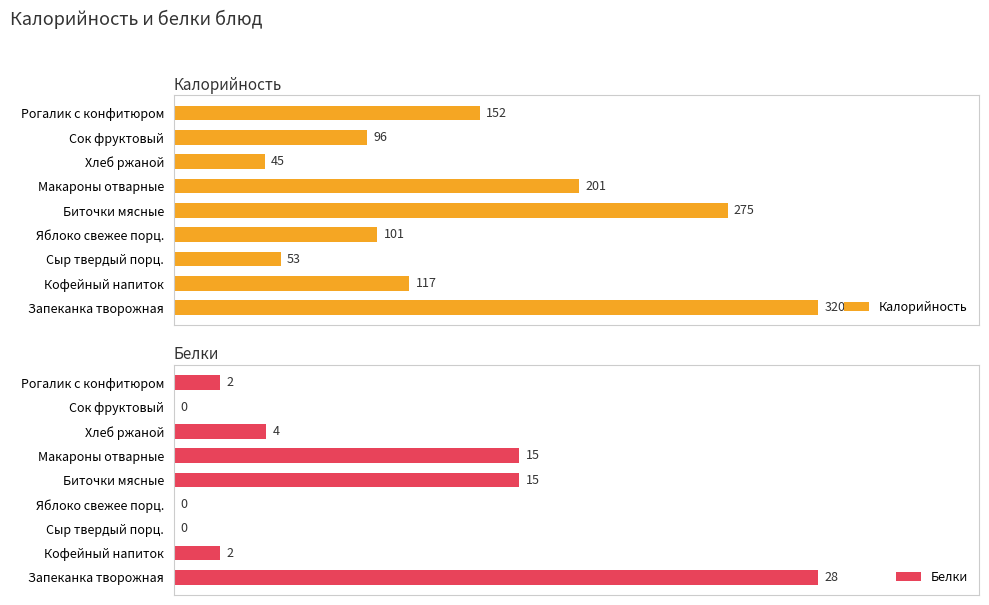

Reading left to right, transcribe all the data shown in this chart.

Калорийность: 320	117	53	101	275	201	45	96	152
Белки: 28	2	0	0	15	15	4	0	2